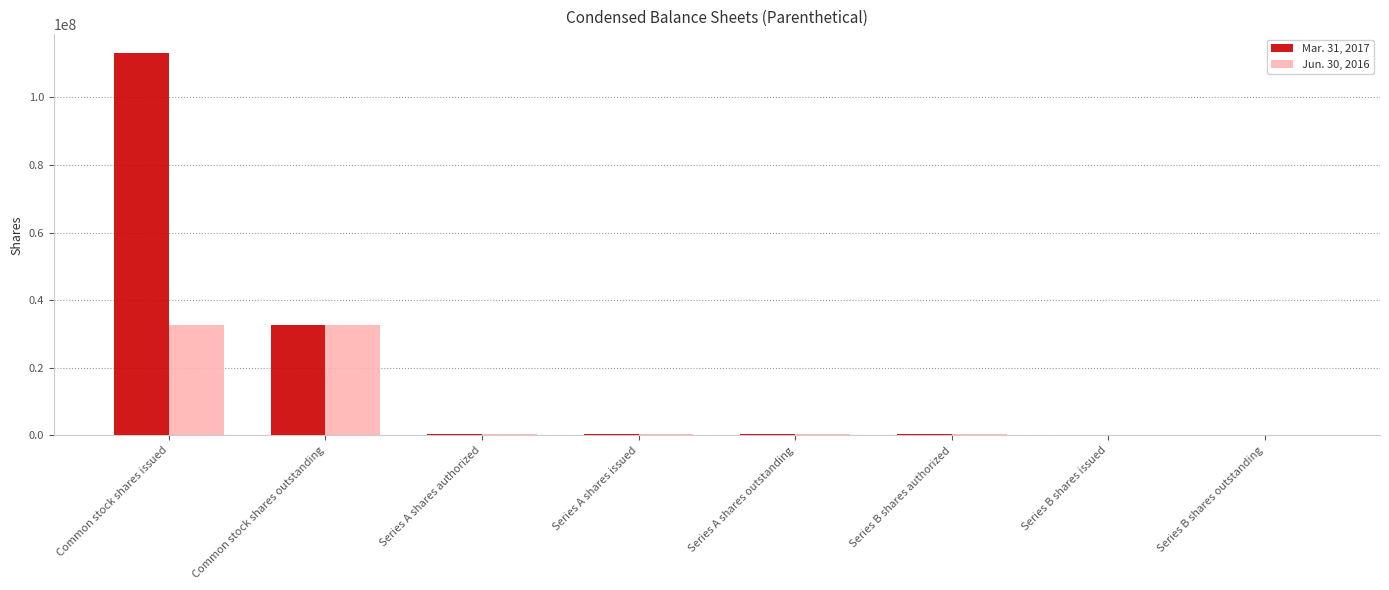

What is the maximum value shown in the chart?

113021170